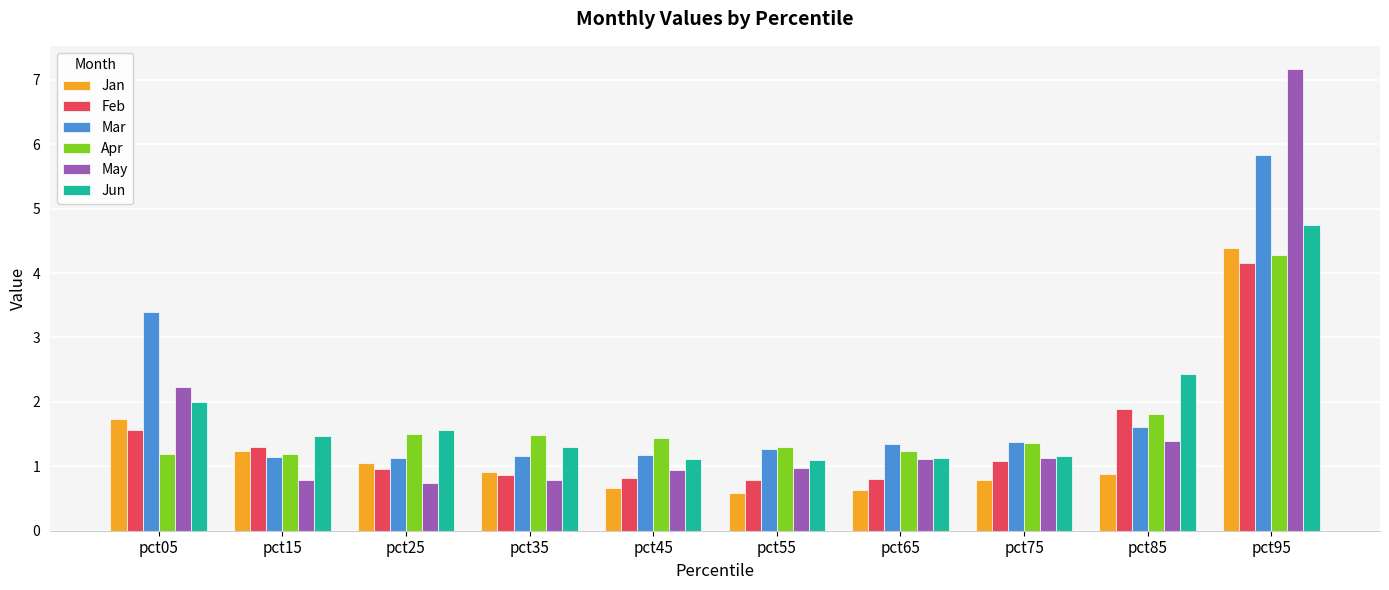

What is the value of the Feb bar at the 5th from the left?

0.8